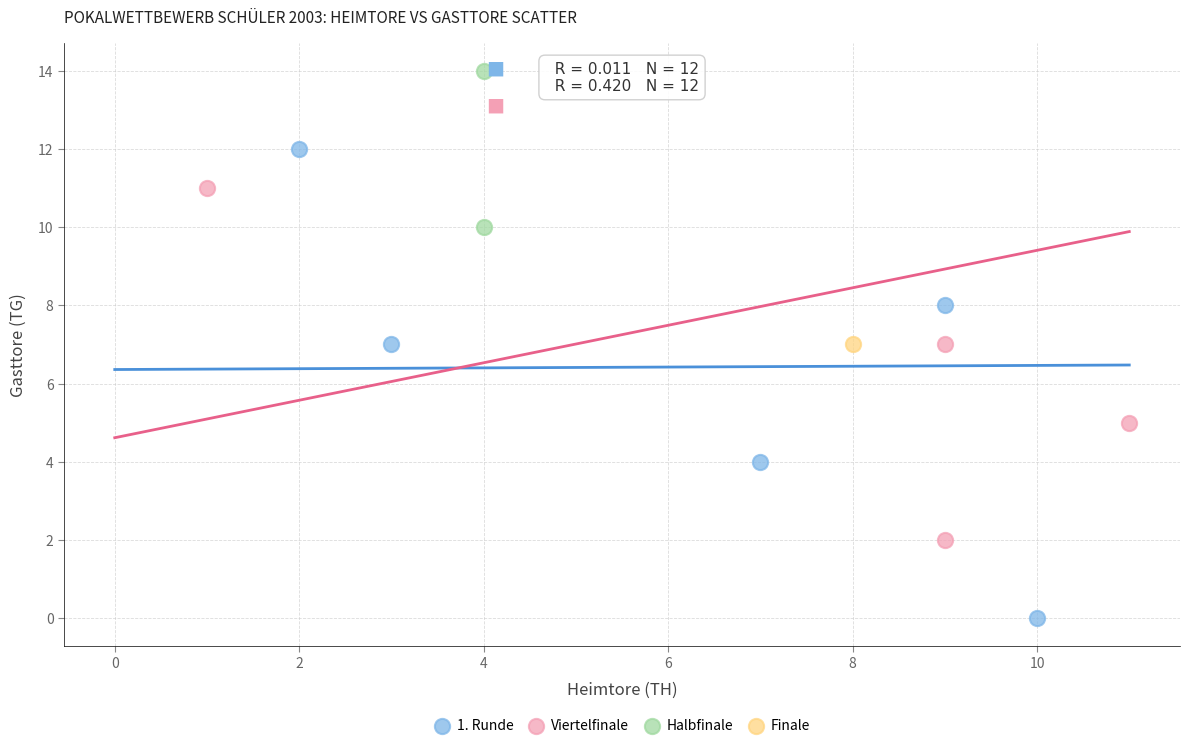

What are all the series names shown in the legend?

1. Runde, Viertelfinale, Halbfinale, Finale